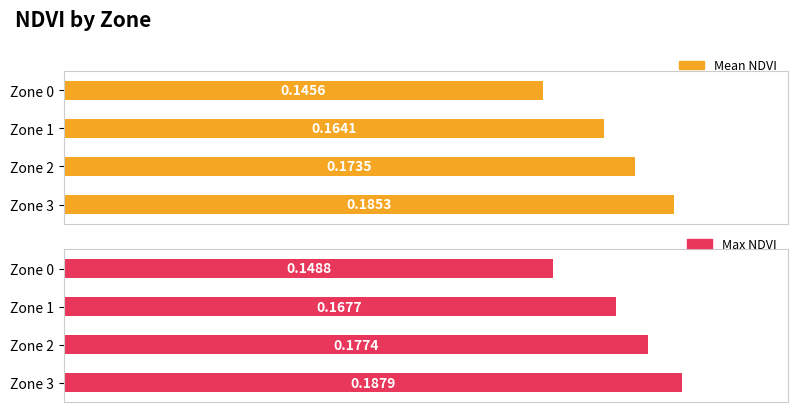

Which has a higher value, Zone 2 or Zone 1?

Zone 2